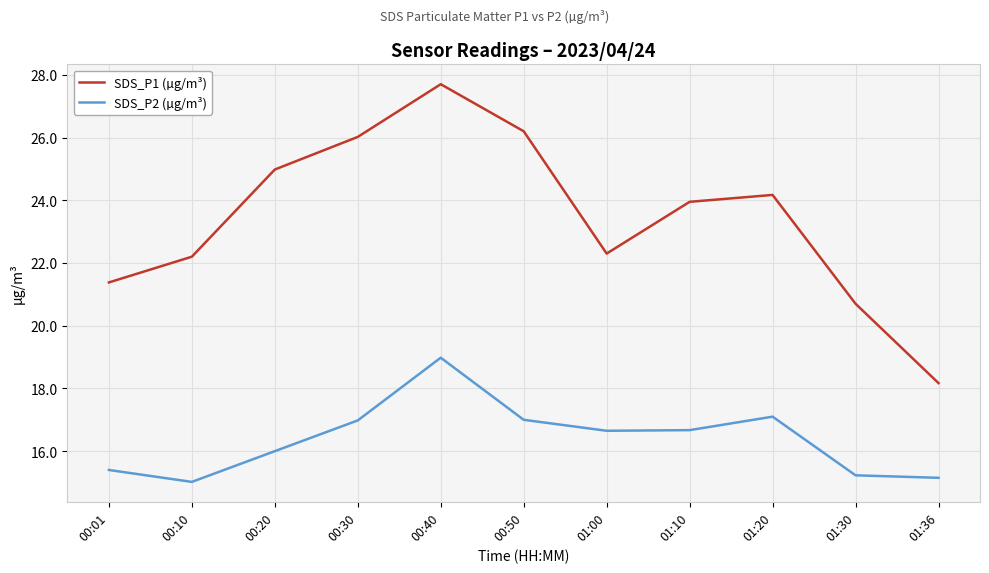

What position from the right is 00:01?

11